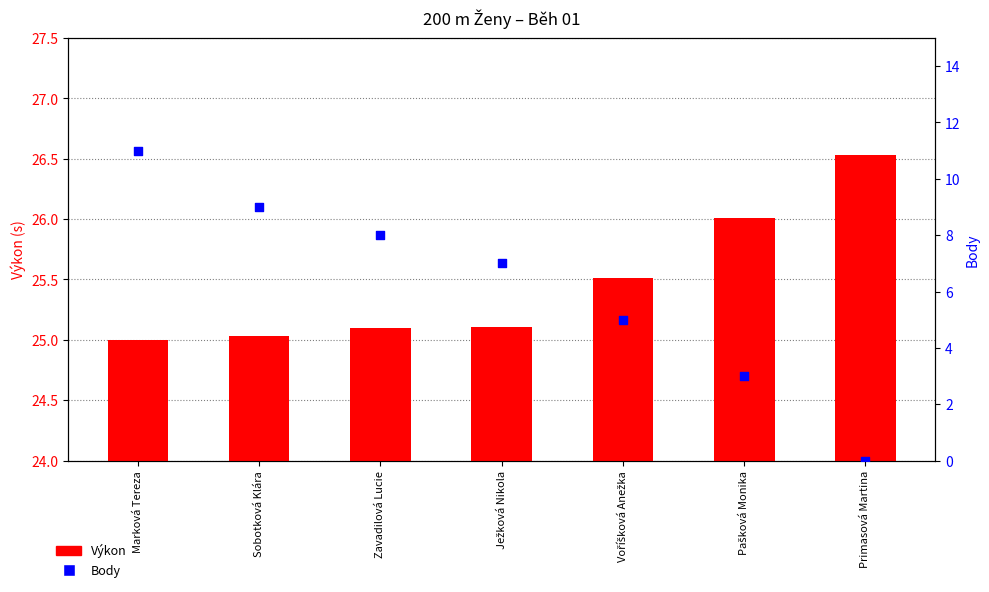

At which category is the sum across all series the highest?

Marková Tereza